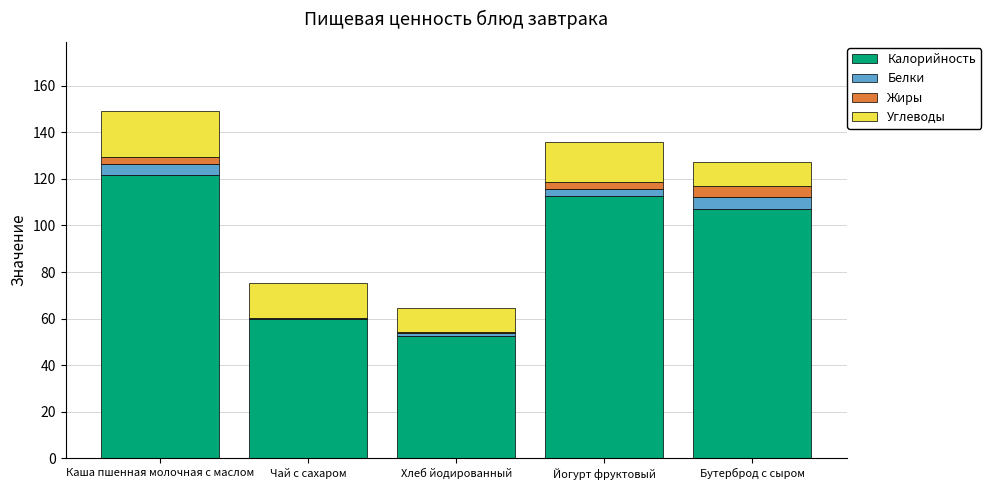

What is the sum of all Калорийность values?

453.4